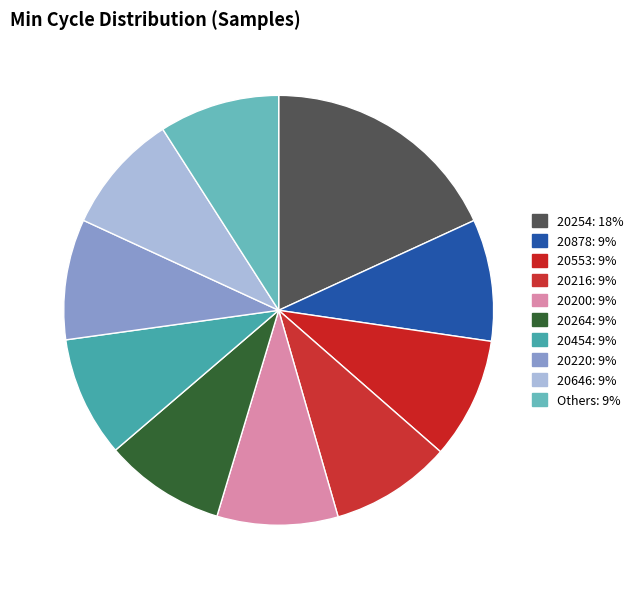

How many segments does this pie chart have?

10